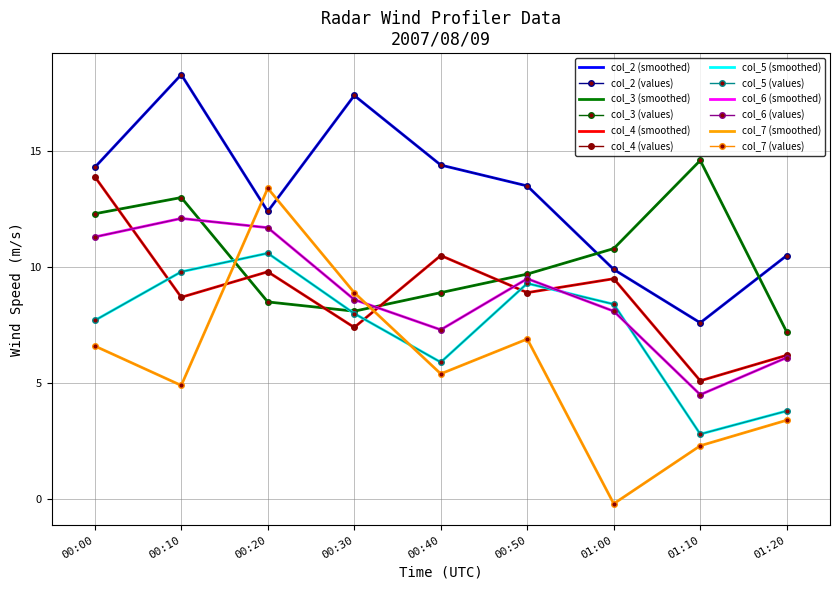

What is the total value across all series at 00:30?

58.4